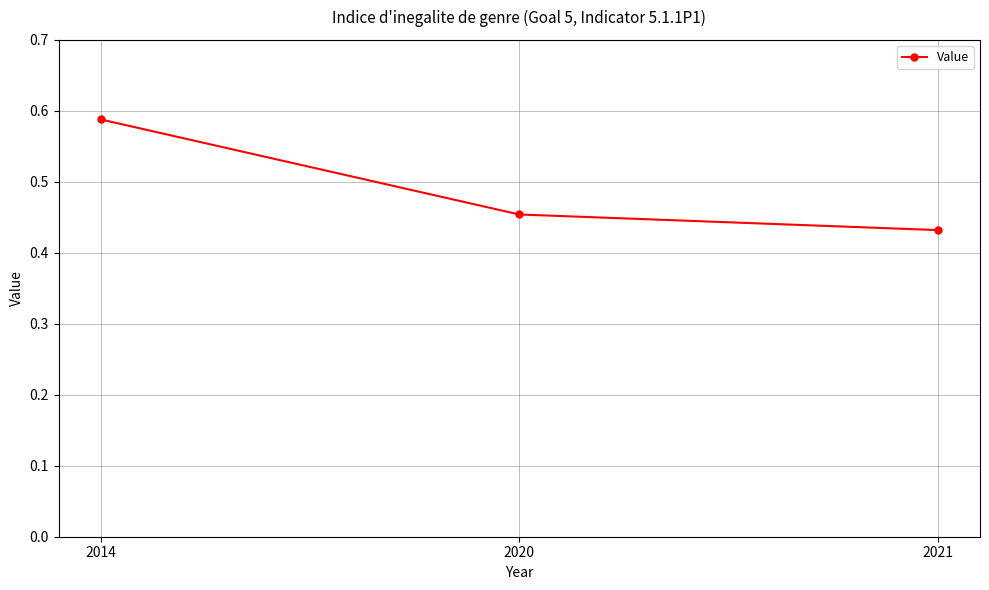

List the labels in order of value, largest first.

2014, 2020, 2021